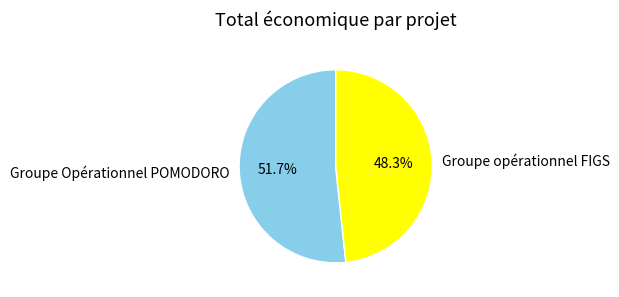

True or false: Groupe opérationnel FIGS accounts for 55% of the total.

False